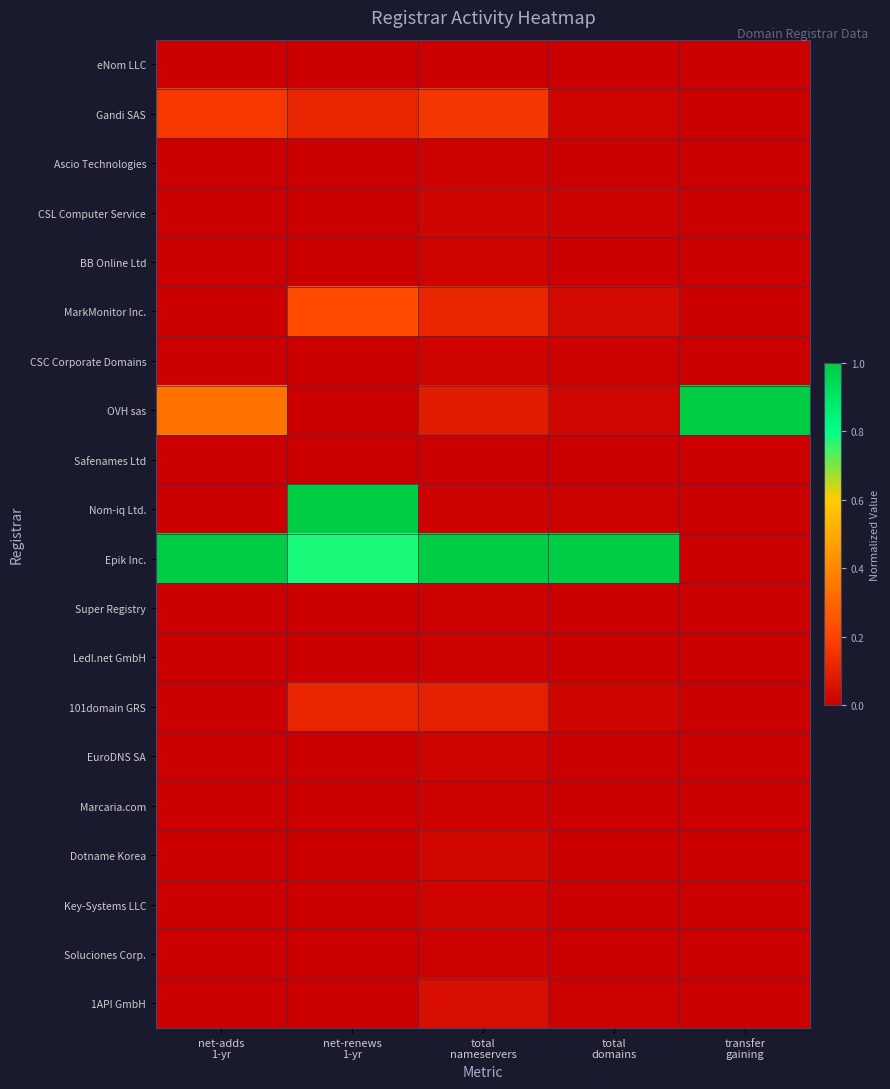

Count the number of data series in this chart.

20